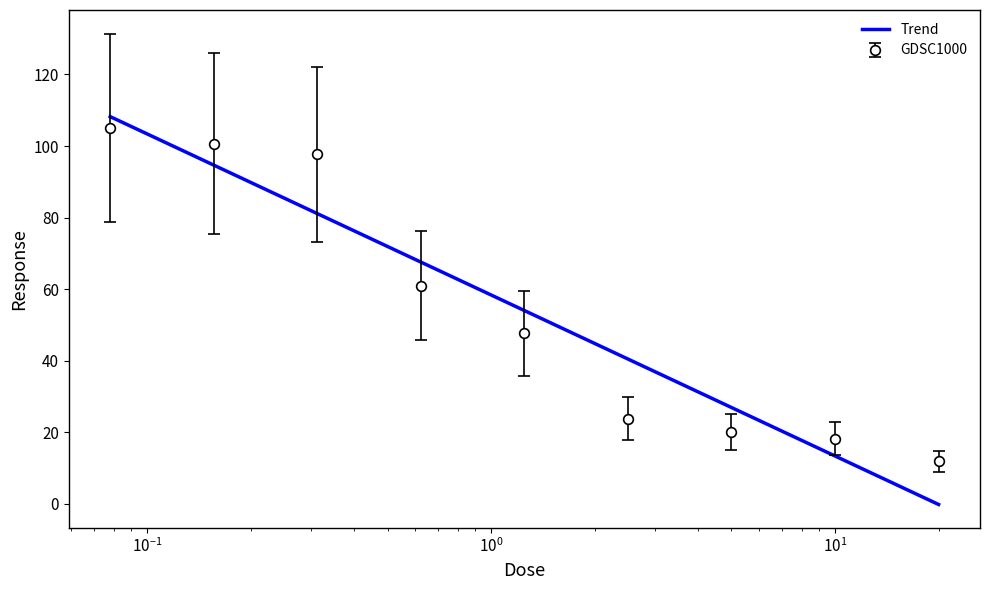

Approximately how many times larger is the value at 2.5 compared to 1.25?

0.5